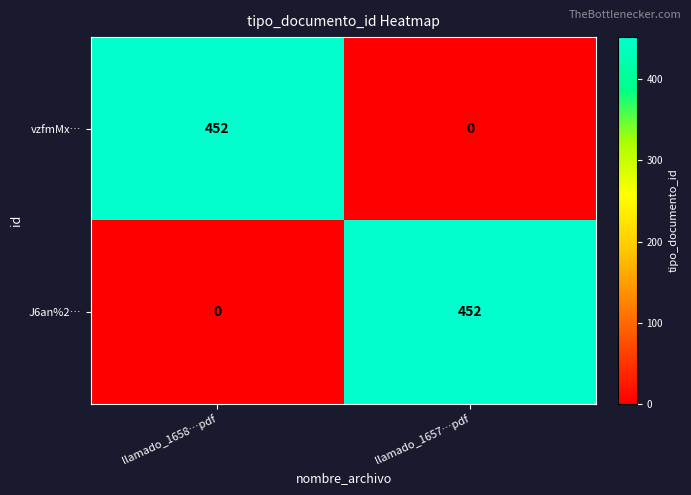

What is the difference between the highest and lowest values at llamado_1657…pdf?

452